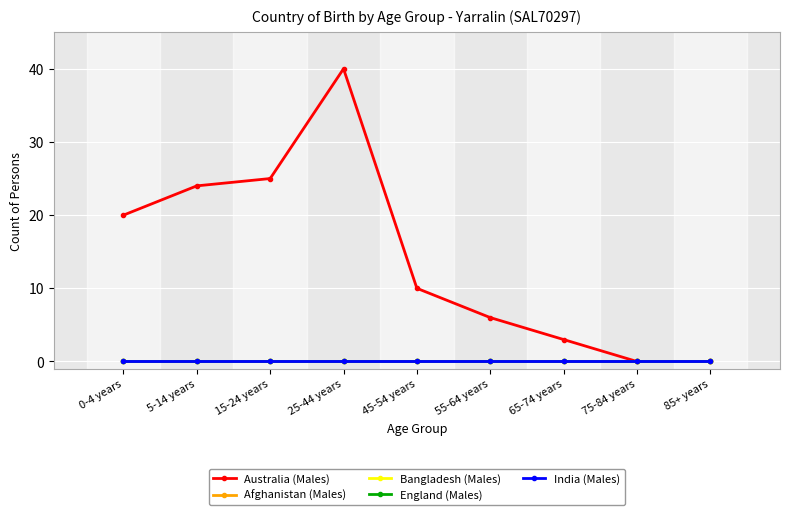

Between 65-74 years and 45-54 years, which is larger?

45-54 years